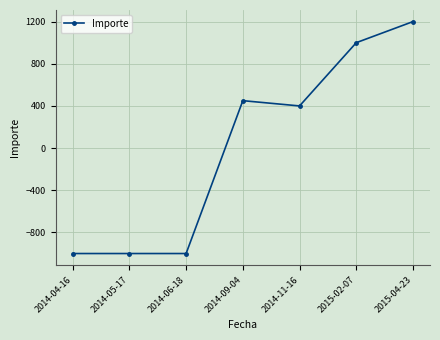

How many negative values are there?

3